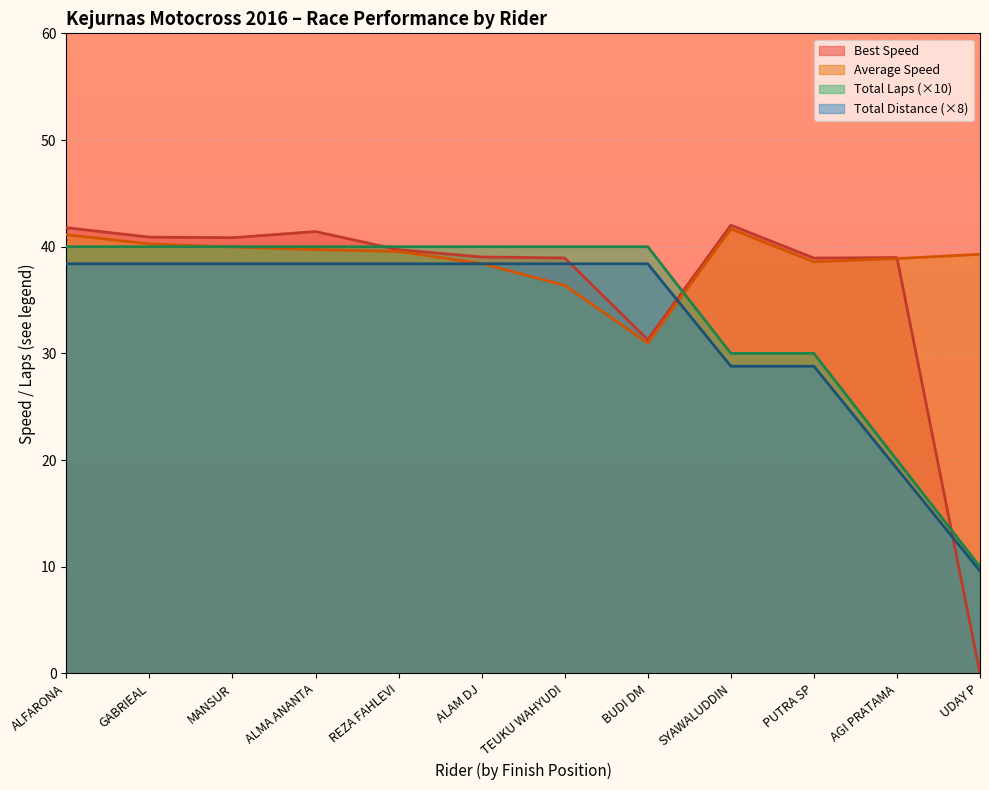

What is the spread (max minus min) of values at ALFARONA?

3.4